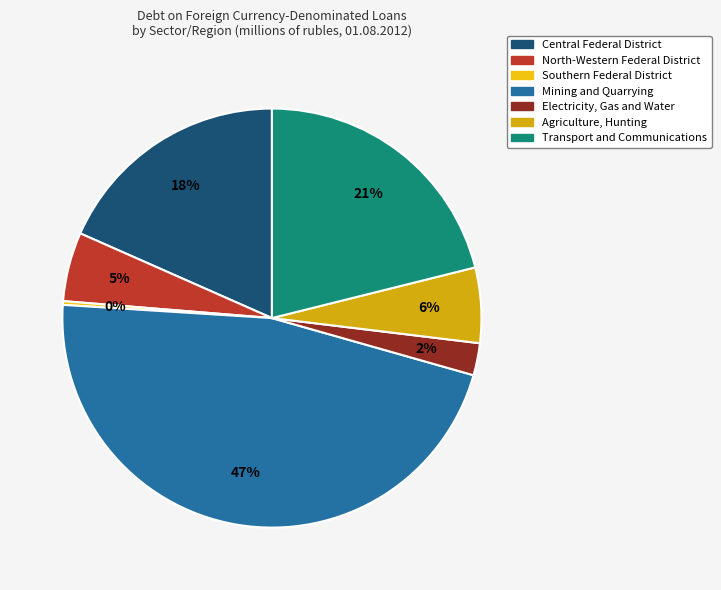

How many segments does this pie chart have?

7